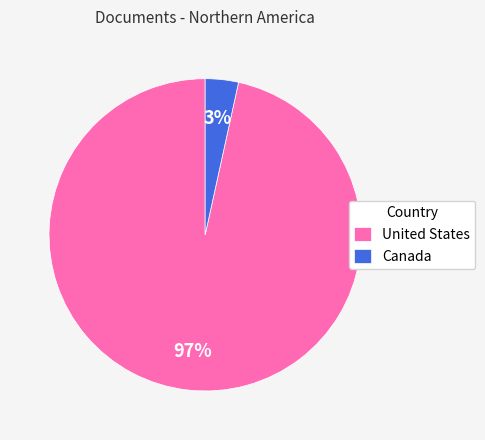

How many segments does this pie chart have?

2